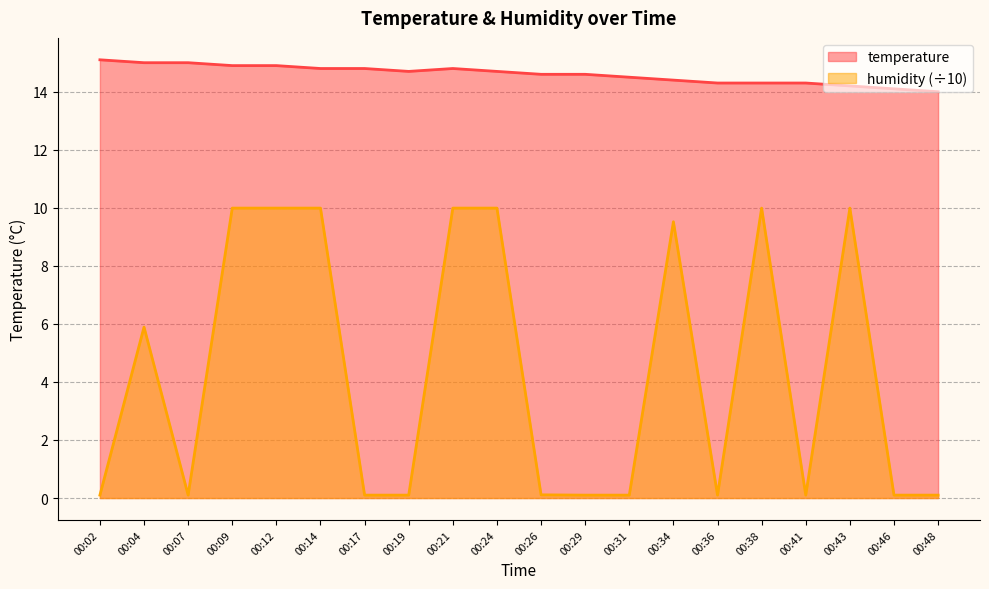

What is the value of the temperature point at the 15th from the left?

14.3